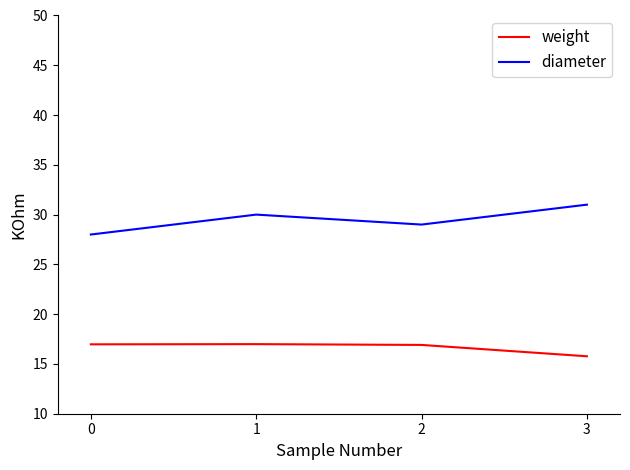

Is the value of diameter at 0 greater than the value of weight at 2?

Yes